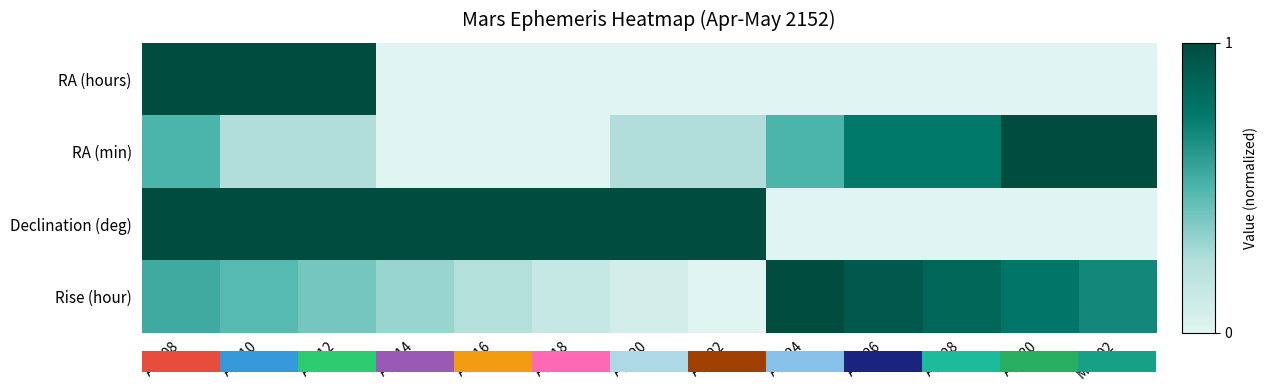

The value of RA (min) at Apr 20 is 0.4. True or false?

False